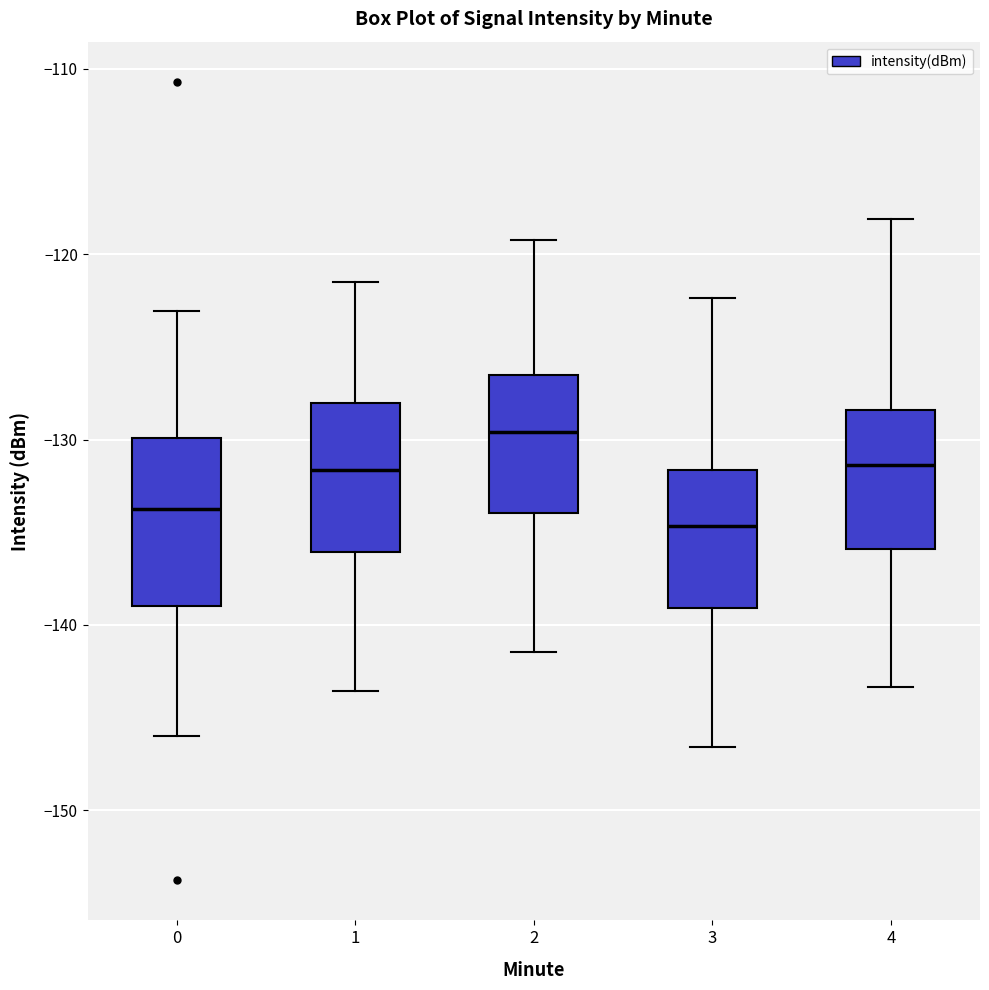

Comparing the boxes themselves (not the whiskers), which one is the tallest?

0